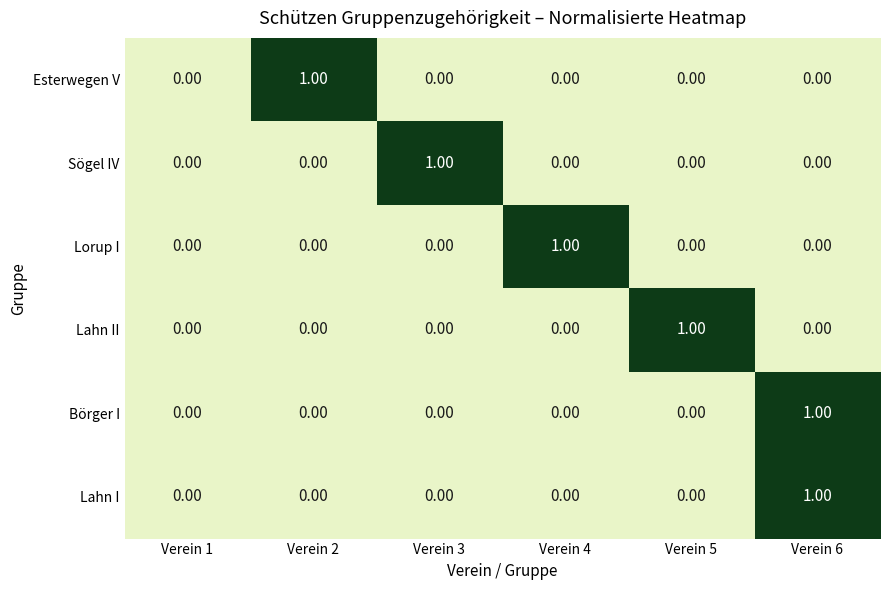

At which category is the sum across all series the highest?

Verein 6